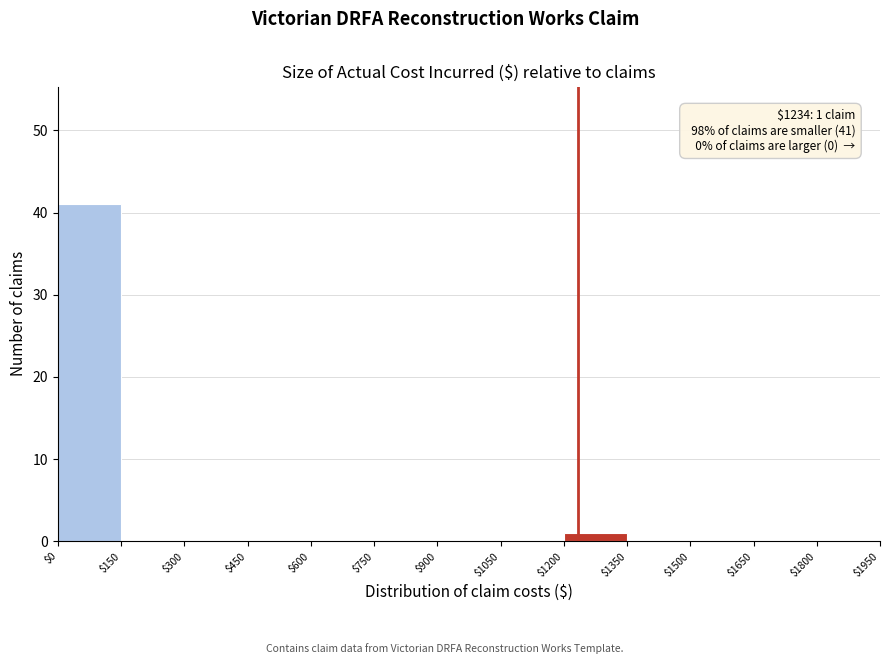

Over which range of the x-axis is the bar tallest?

$0 to $150